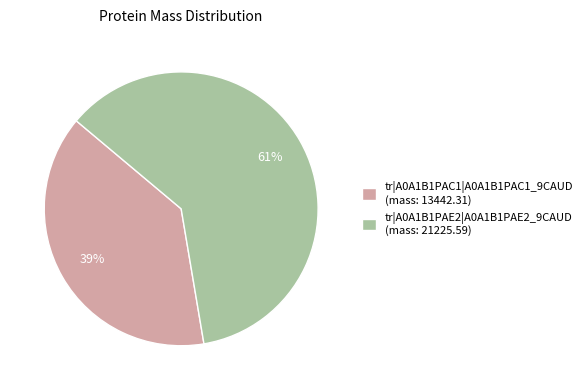

Which slice represents more than half of the pie?

tr|A0A1B1PAE2|A0A1B1PAE2_9CAUD